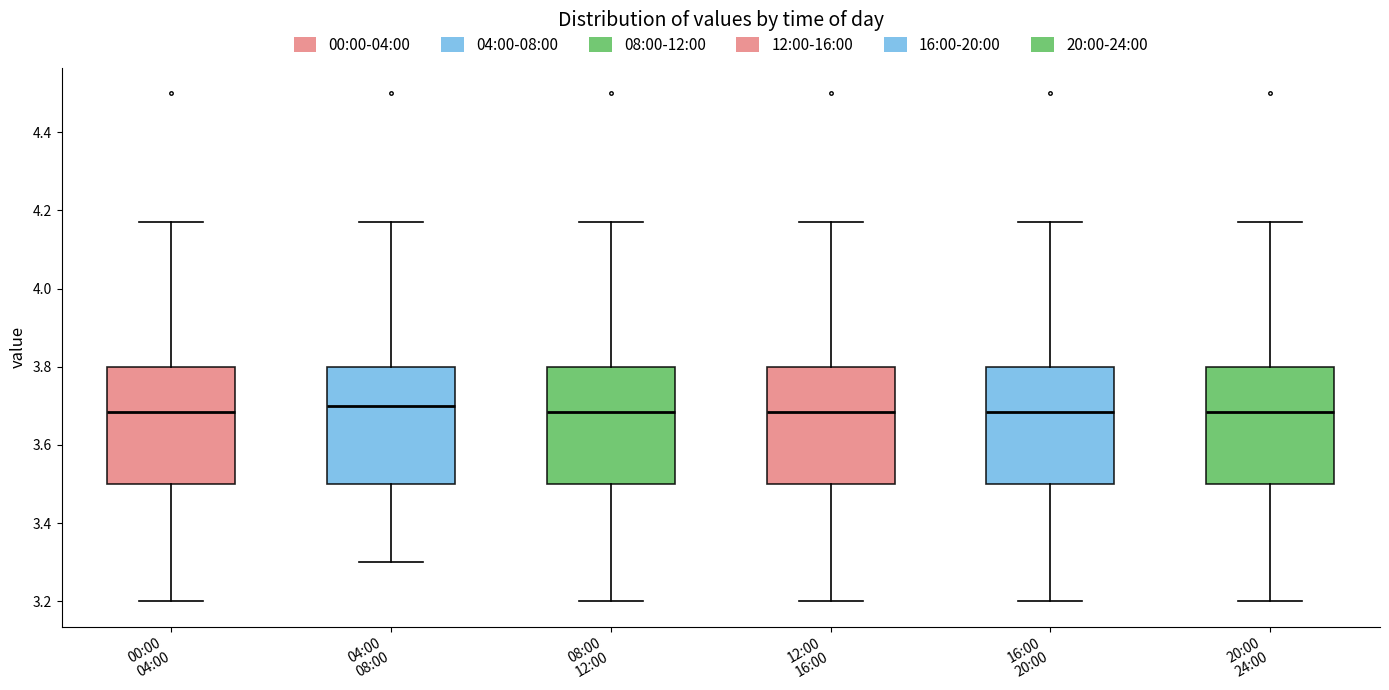

Reading left to right, read every box against the y-axis: the position of its median line, the range the box covers, and the ends of its whiskers. The values are not printed on the chart, so give them approximately, as read against the axis.

00:00 04:00: median 3.68, box 3.50 to 3.80, whiskers 3.20 to 4.18
04:00 08:00: median 3.70, box 3.50 to 3.80, whiskers 3.30 to 4.18
08:00 12:00: median 3.68, box 3.50 to 3.80, whiskers 3.20 to 4.18
12:00 16:00: median 3.68, box 3.50 to 3.80, whiskers 3.20 to 4.18
16:00 20:00: median 3.68, box 3.50 to 3.80, whiskers 3.20 to 4.18
20:00 24:00: median 3.68, box 3.50 to 3.80, whiskers 3.20 to 4.18